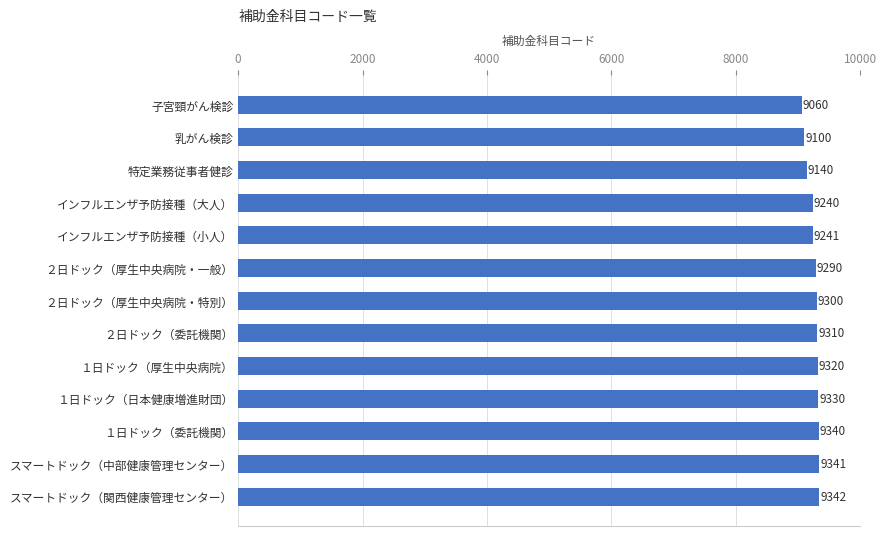

Reading top to bottom, extract all data points from this chart.

9060	9100	9140	9240	9241	9290	9300	9310	9320	9330	9340	9341	9342